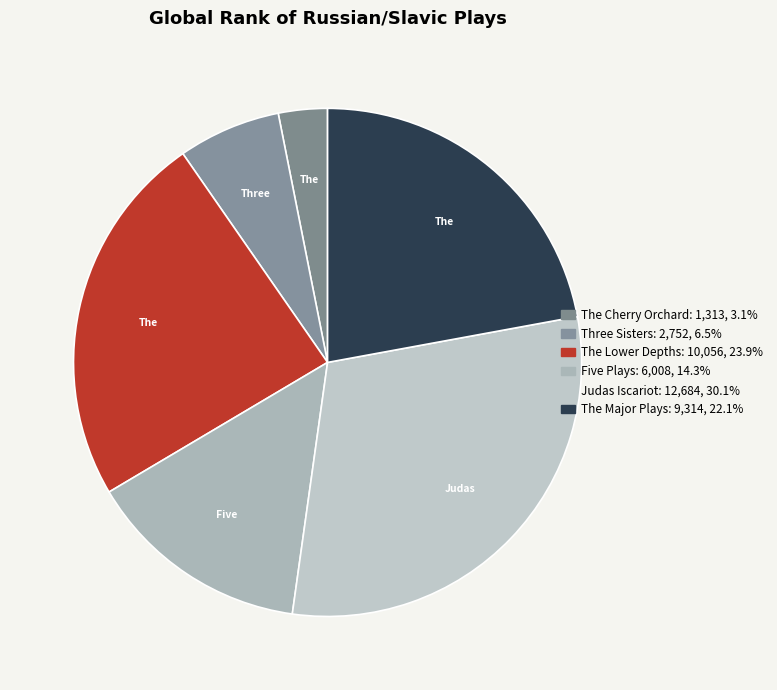

Count the number of slices in the pie.

6